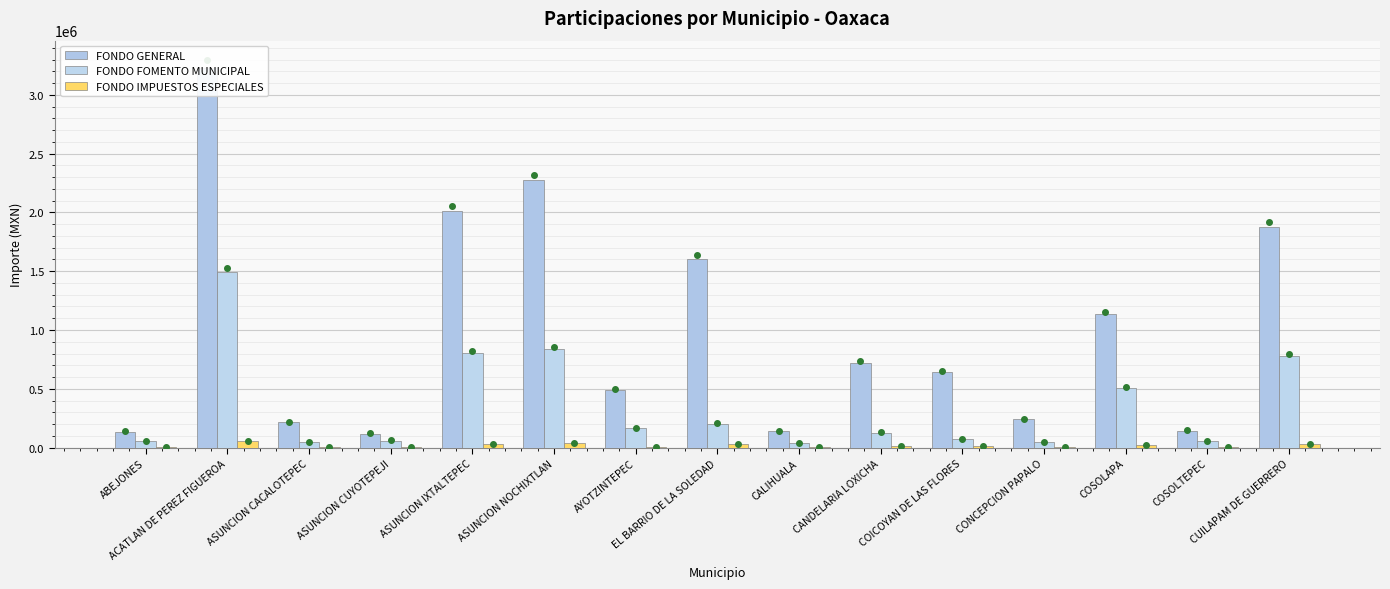

What are all the series names shown in the legend?

FONDO GENERAL, FONDO FOMENTO MUNICIPAL, FONDO IMPUESTOS ESPECIALES